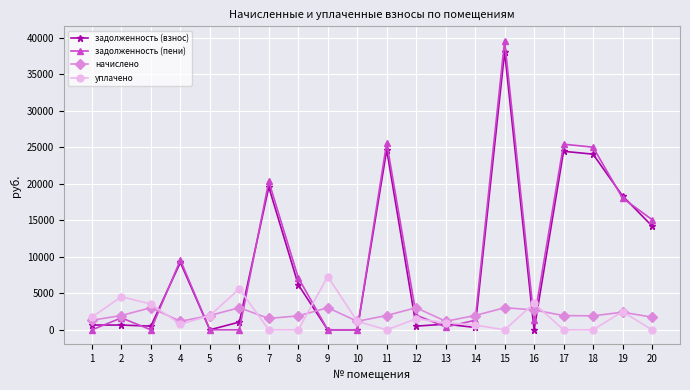

What are all the series names shown in the legend?

задолженность (взнос), задолженность (пени), начислено, уплачено